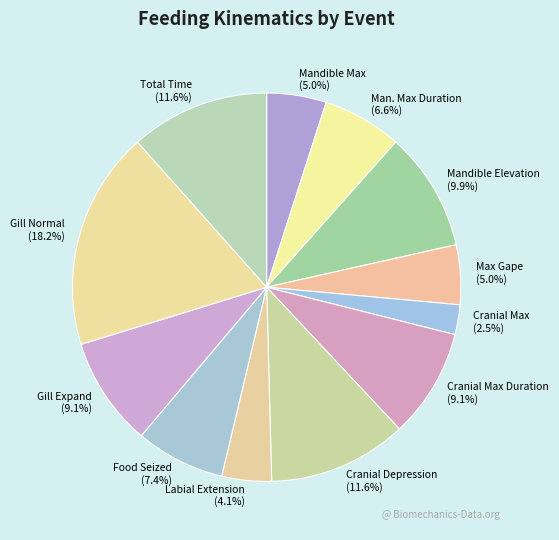

Approximately how many times larger is the value at Cranial Max Duration (9.1%) compared to Max Gape (5.0%)?

1.8